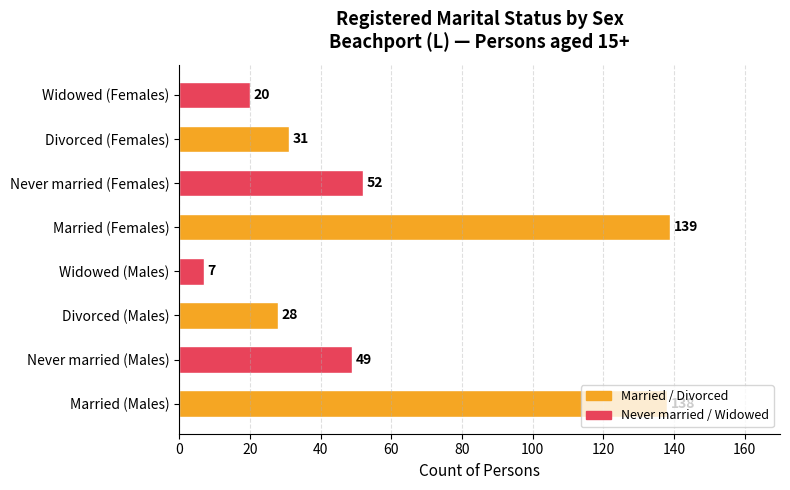

What is the difference between the highest and lowest values at Married (Females)?

87